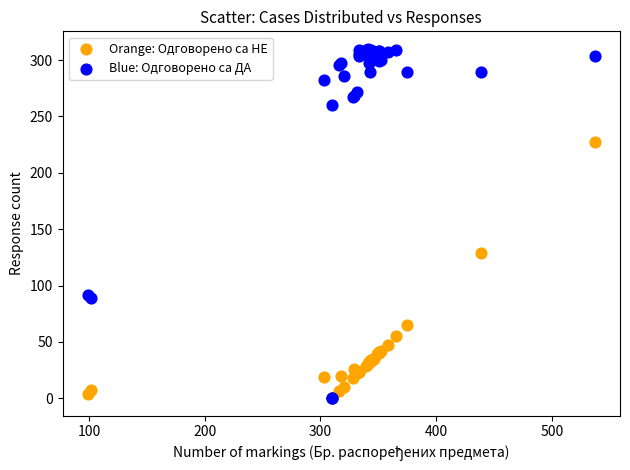

What are all the series names shown in the legend?

Orange: Одговорено са НЕ, Blue: Одговорено са ДА